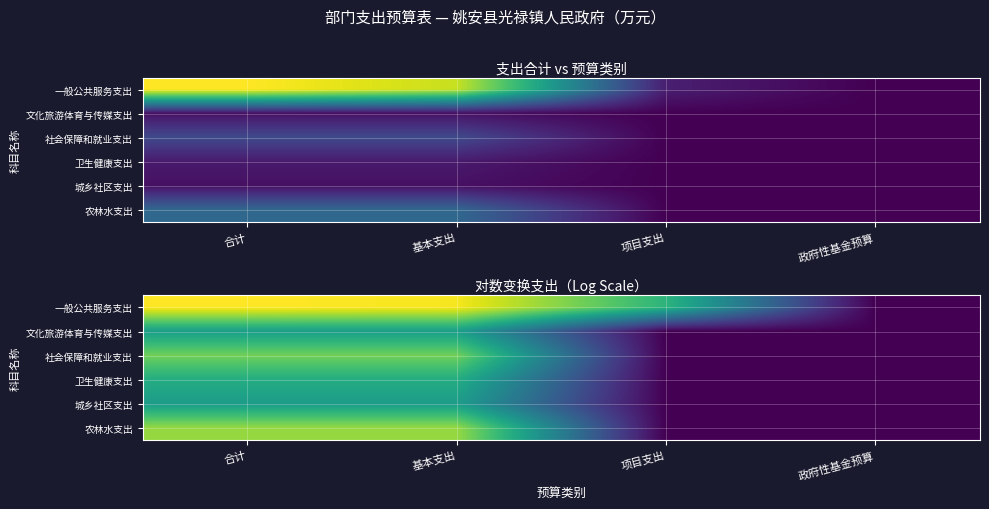

List the labels in order of 社会保障和就业支出 value, smallest first.

项目支出, 政府性基金预算, 合计, 基本支出